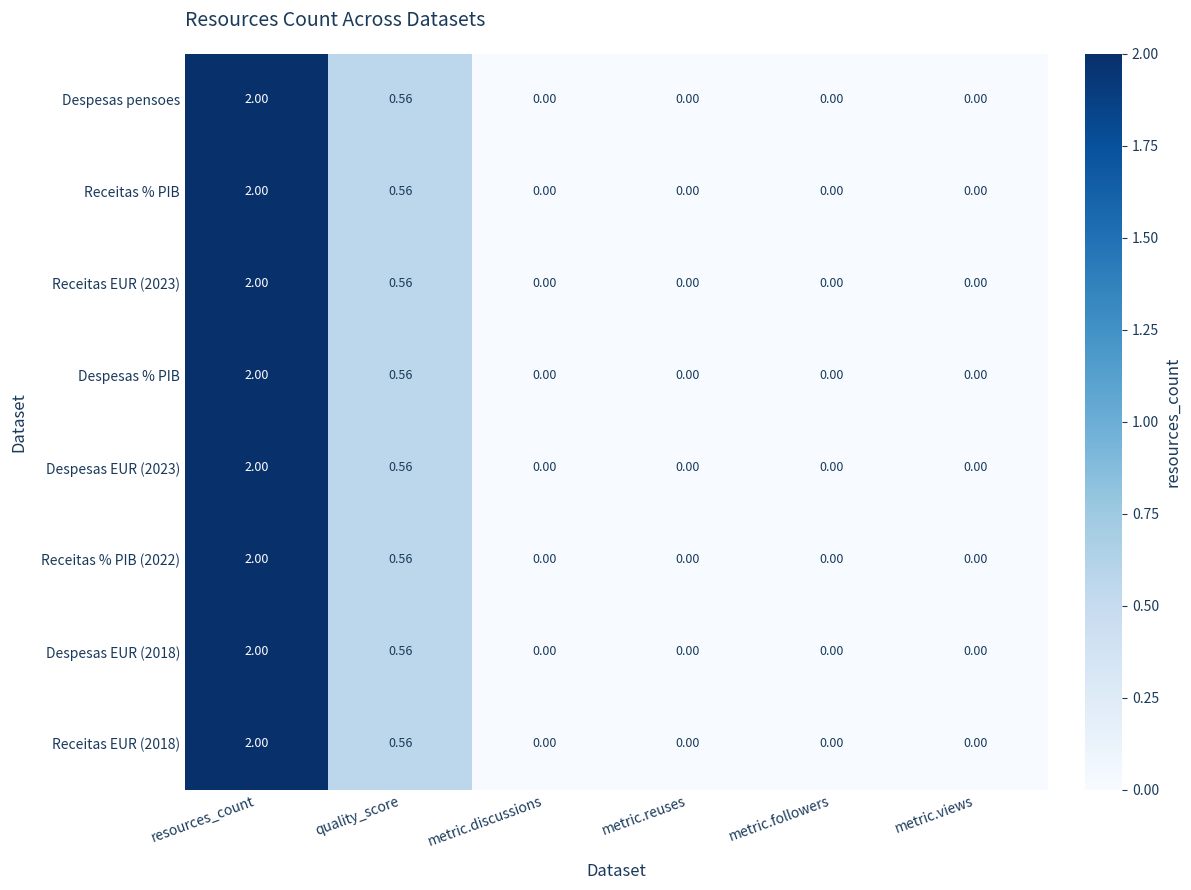

Which label corresponds to the largest value in the chart?

resources_count